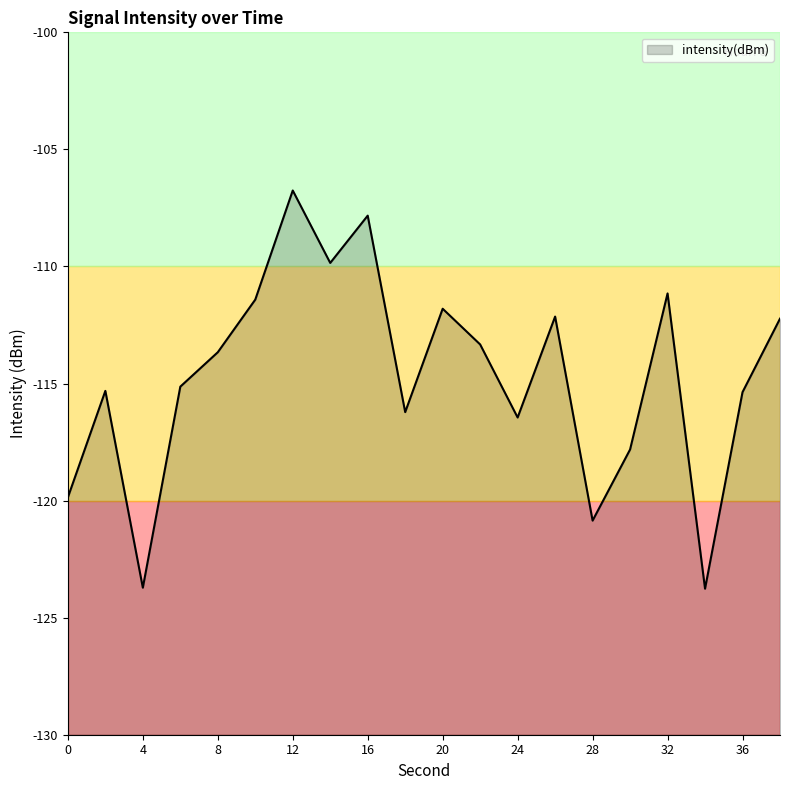

Which label corresponds to the smallest value in the chart?

34